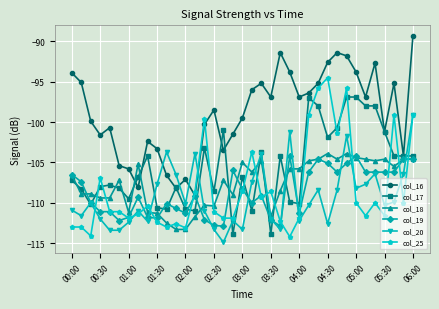

Which series has the largest total across all categories?

col_16